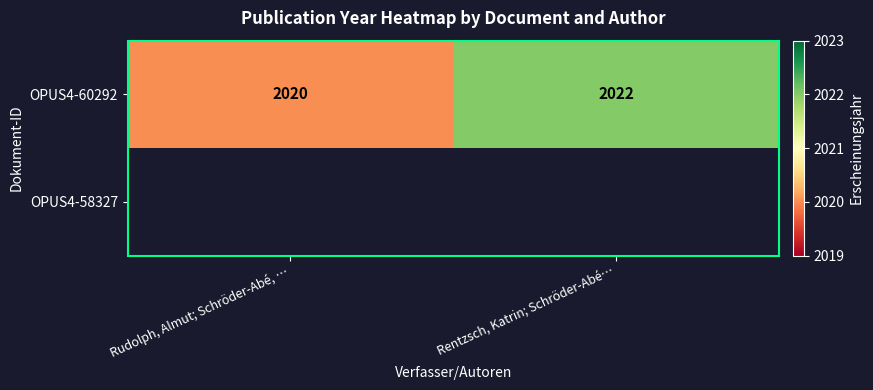

Read the OPUS4-60292 value at Rudolph, Almut; Schröder-Abé, ….

2020